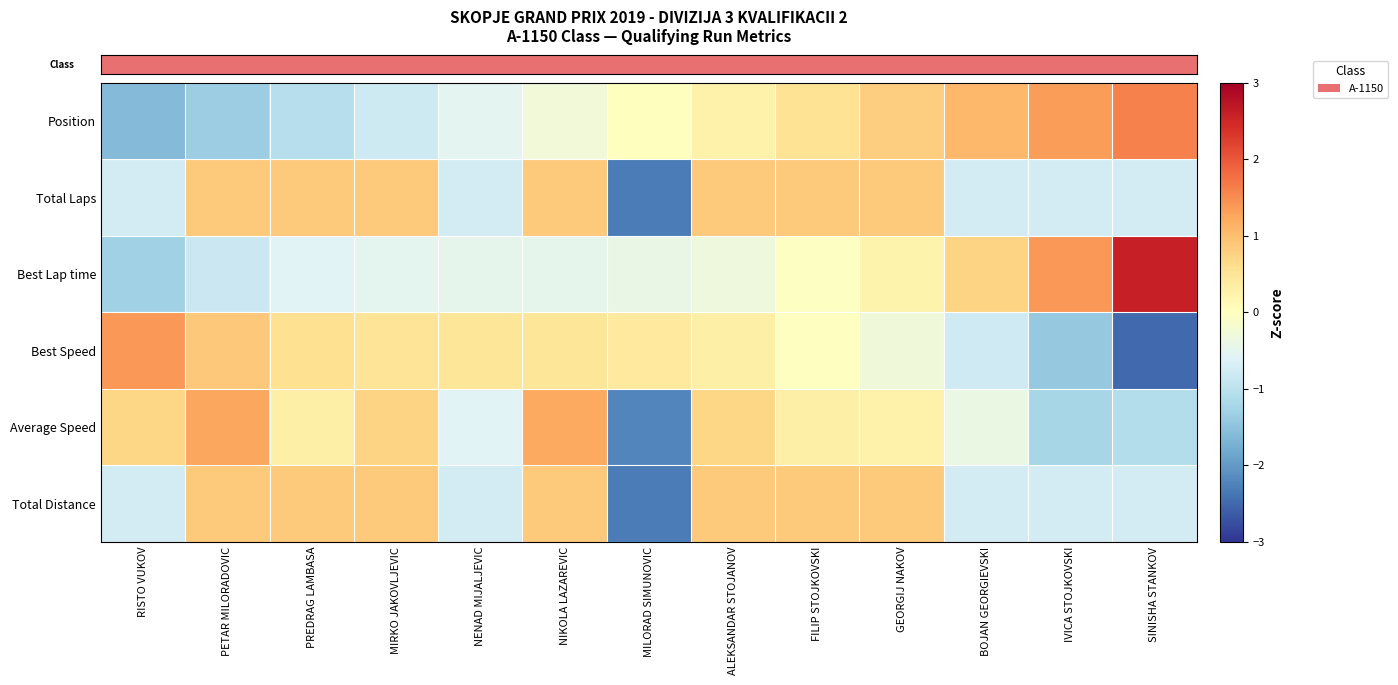

At how many categories does at least one series exceed 0?

13